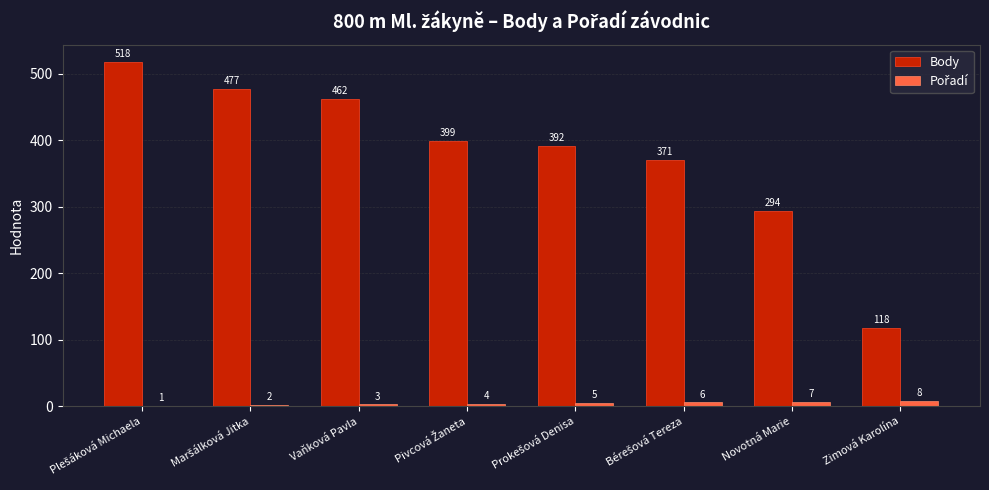

What is the total value across all series at Zimová Karolína?

126